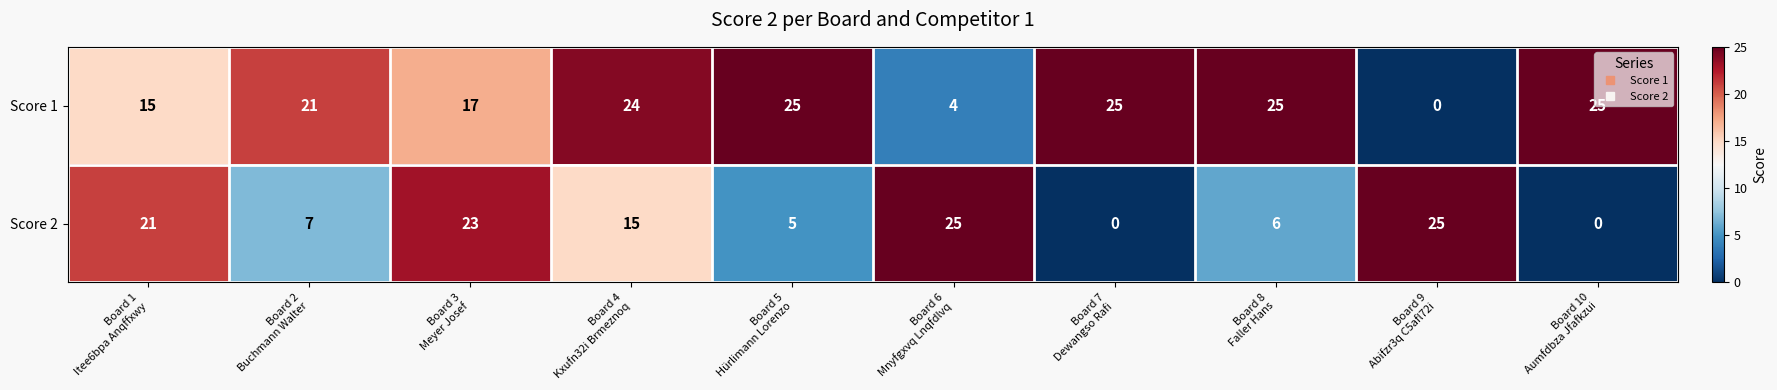

At how many categories does at least one series exceed 4?

10